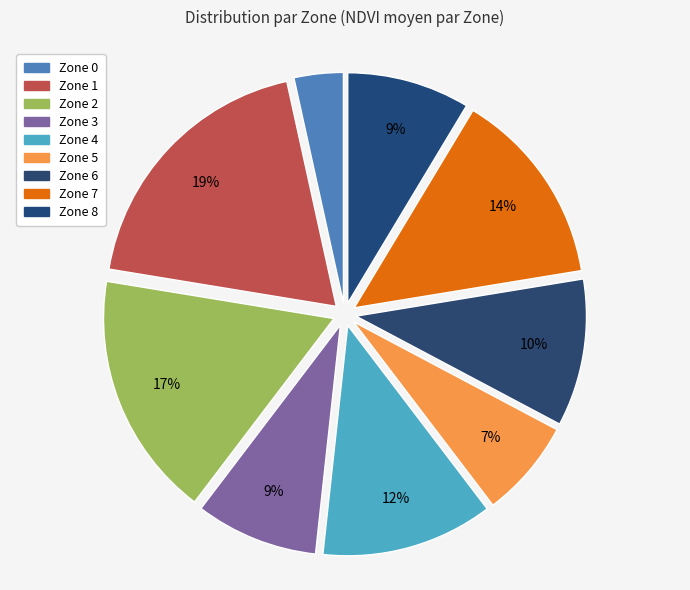

Count the number of slices in the pie.

9